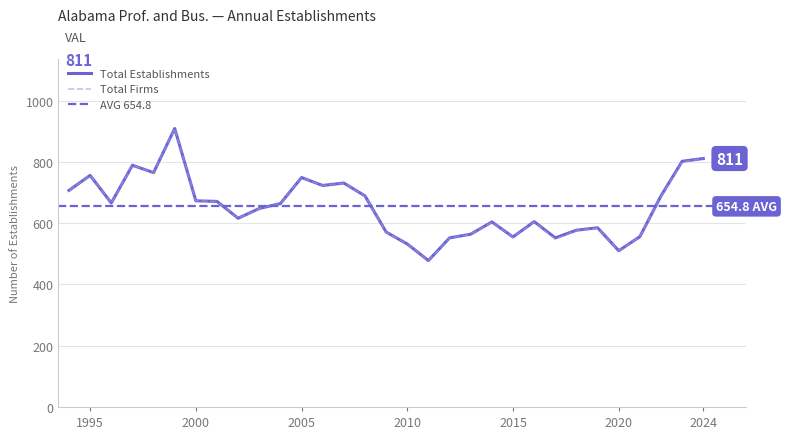

What is the difference between the maximum and second lowest values in the Total Establishments series?

399